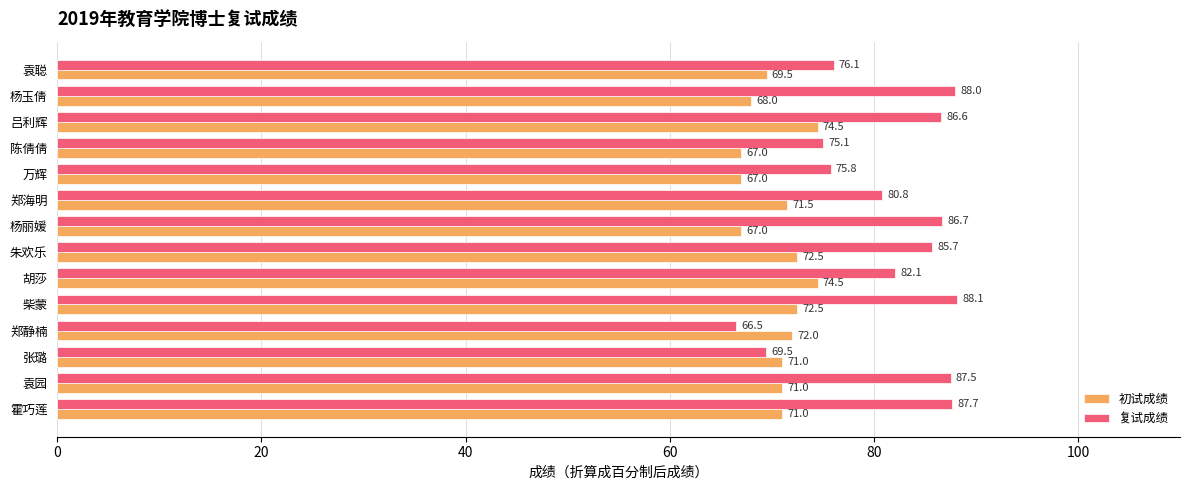

Rank the categories by 复试成绩 value from highest to lowest.

柴蒙, 杨玉倩, 霍巧莲, 袁园, 杨丽媛, 吕利辉, 朱欢乐, 胡莎, 郑海明, 袁聪, 万辉, 陈倩倩, 张璐, 郑静楠